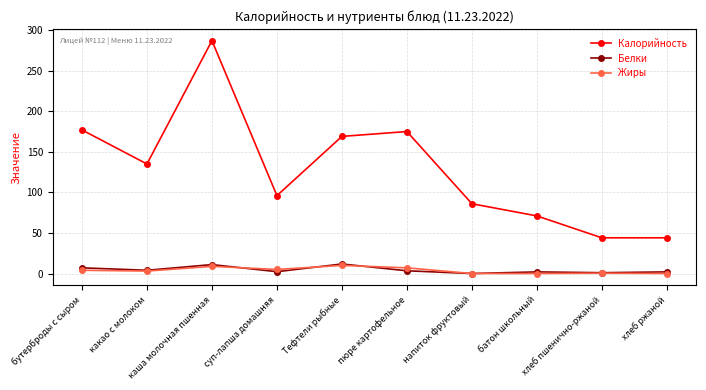

True or false: Белки has more than 1 interior local peaks.

True